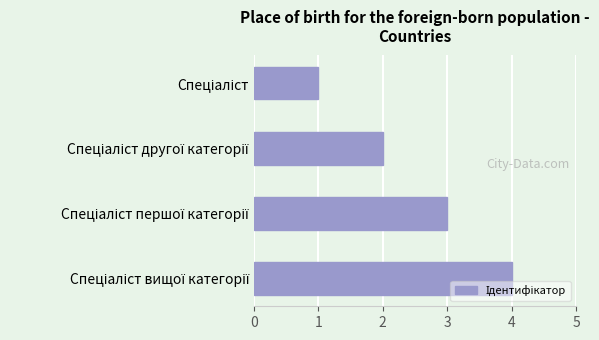

What is the maximum value shown in the chart?

4